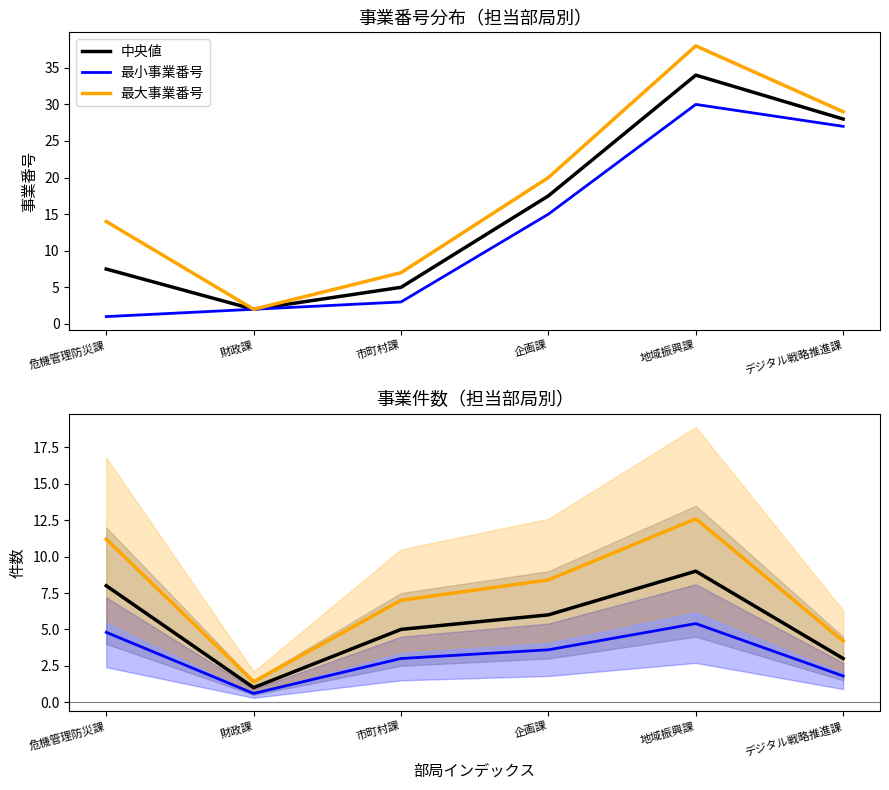

What is the total value across all series at 地域振興課?

129.0